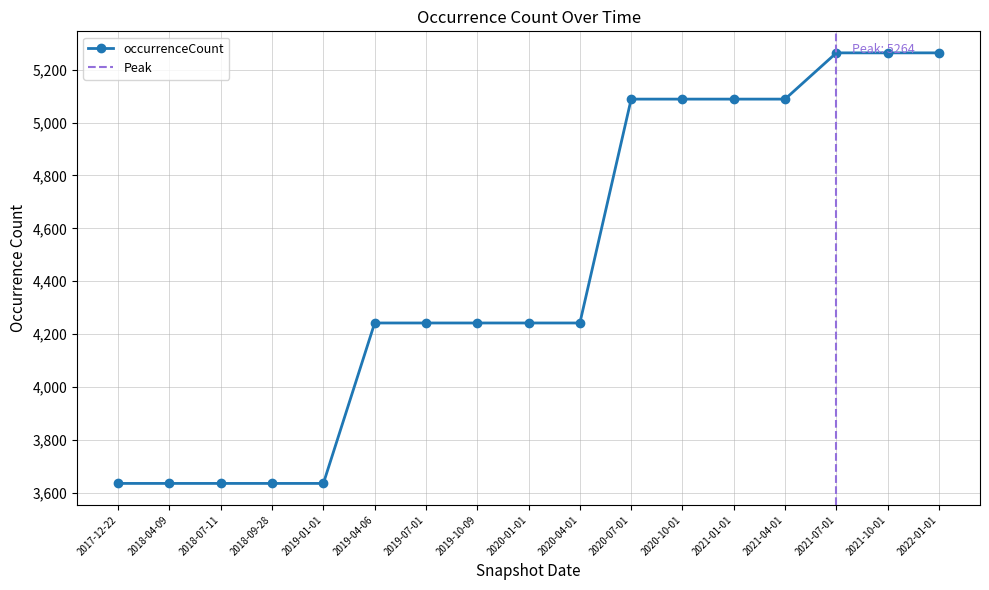

Rank the categories by value from highest to lowest.

2021-07-01, 2021-10-01, 2022-01-01, 2020-07-01, 2020-10-01, 2021-01-01, 2021-04-01, 2019-04-06, 2019-07-01, 2019-10-09, 2020-01-01, 2020-04-01, 2017-12-22, 2018-04-09, 2018-07-11, 2018-09-28, 2019-01-01